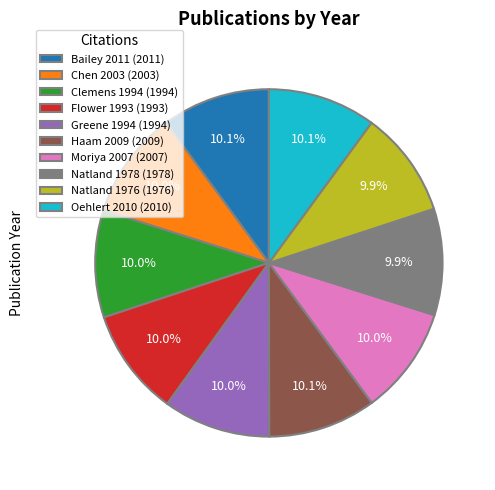

Is it true that Flower 1993 is 10% of the pie?

True